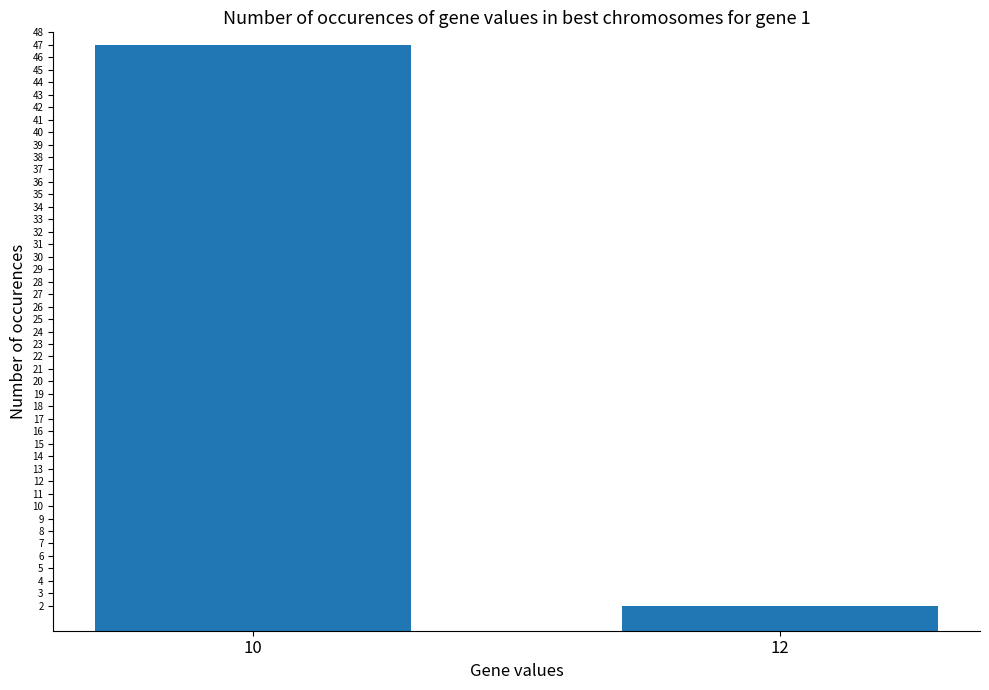

What is the value of the 2nd bar from the left?

2